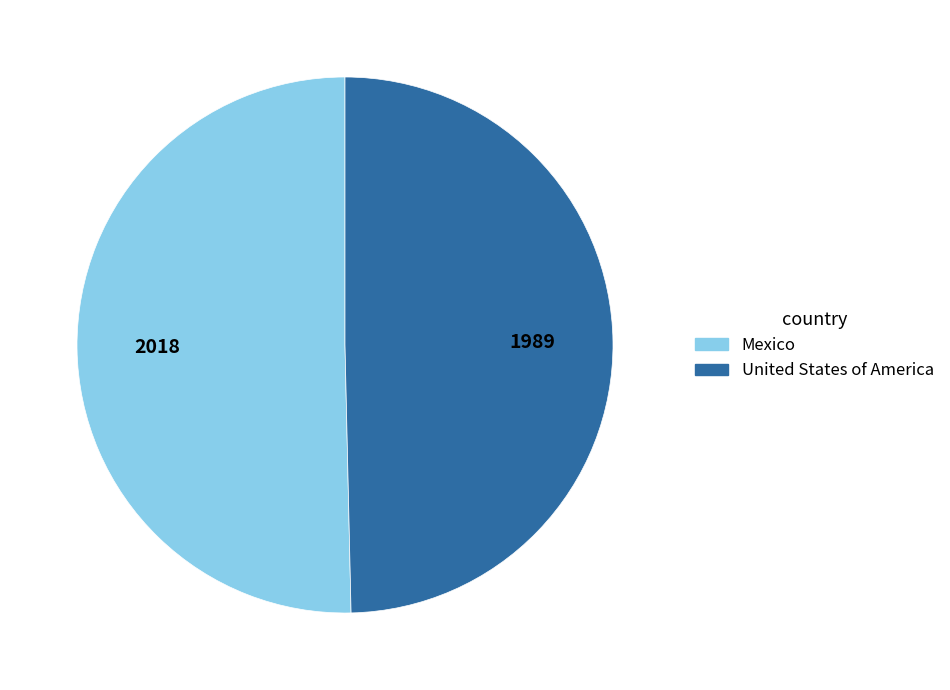

Between Mexico and United States of America, which is larger?

Mexico